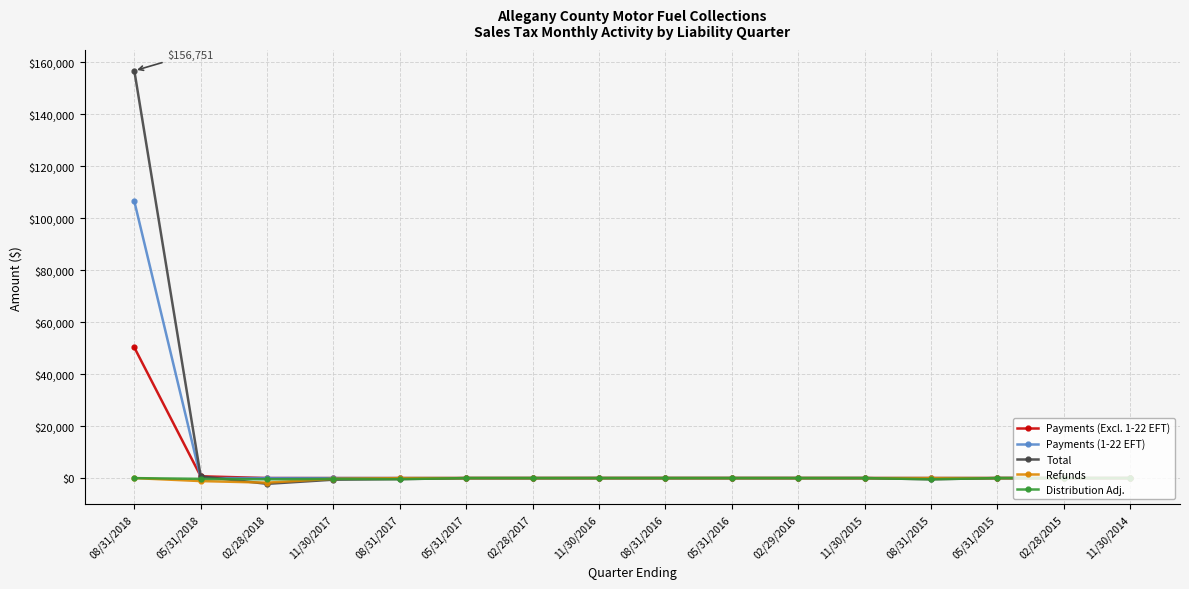

What is the maximum value shown in the chart?

156750.9